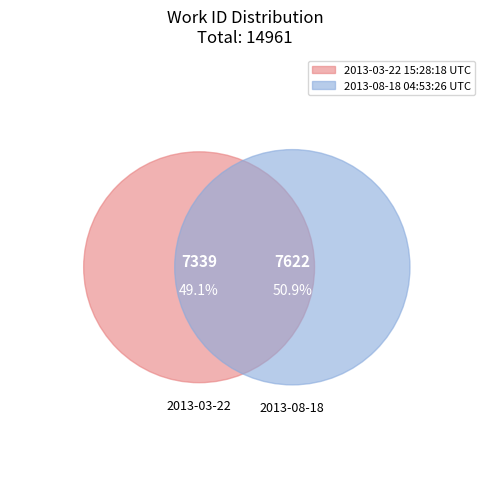

What is the change in value from 2013-03-22 15:28:18 UTC to 2013-08-18 04:53:26 UTC?

+283